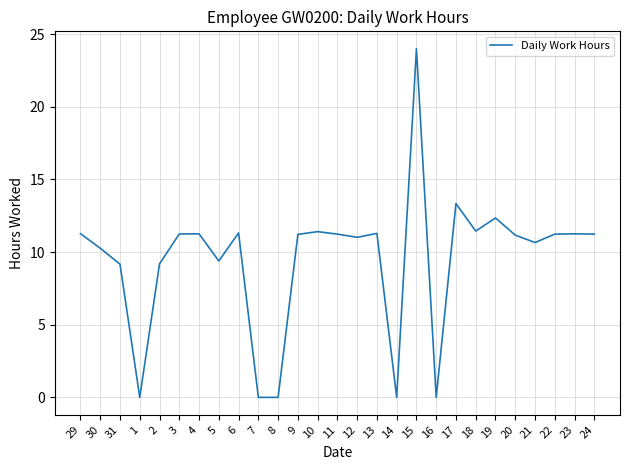

Is it true that the value at 24 is 4.9?

False